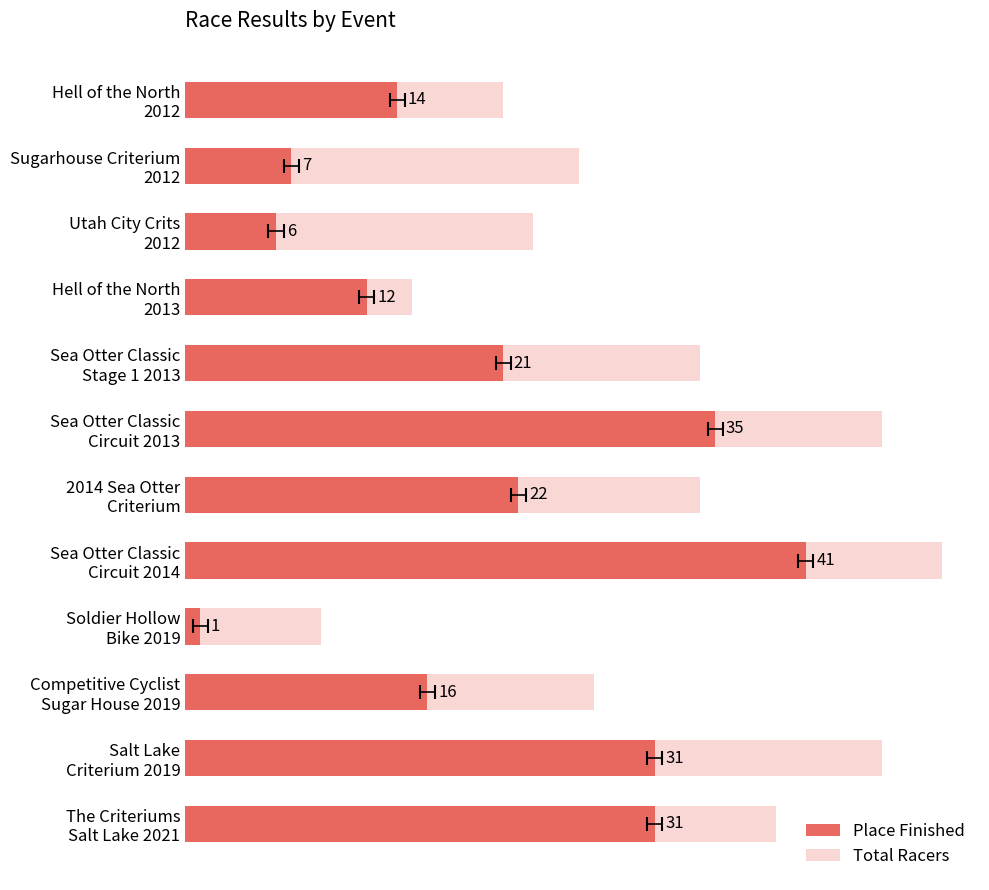

Reading left to right, transcribe all the data shown in this chart.

Total Racers: 21	26	23	15	34	46	34	50	9	27	46	39
Place: 14	7	6	12	21	35	22	41	1	16	31	31